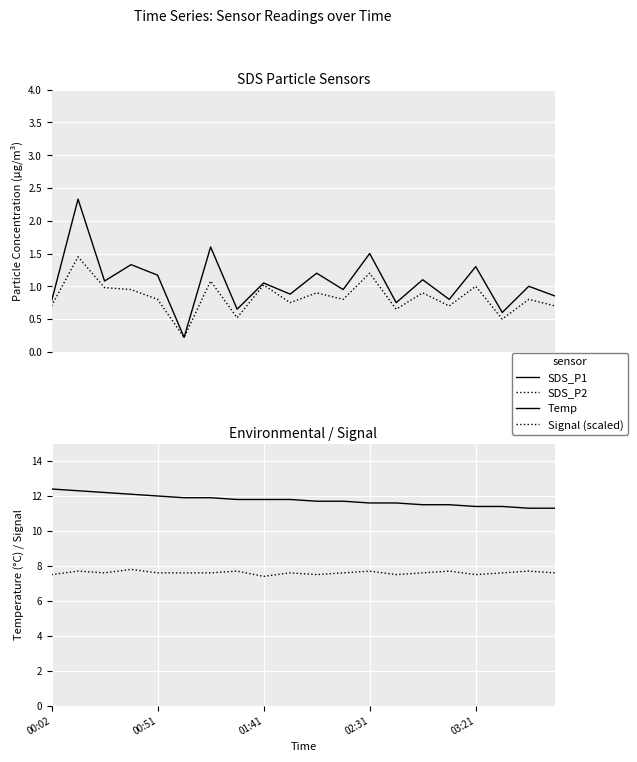

Is it true that SDS_P1 equals 1.6 at 01:41?

False